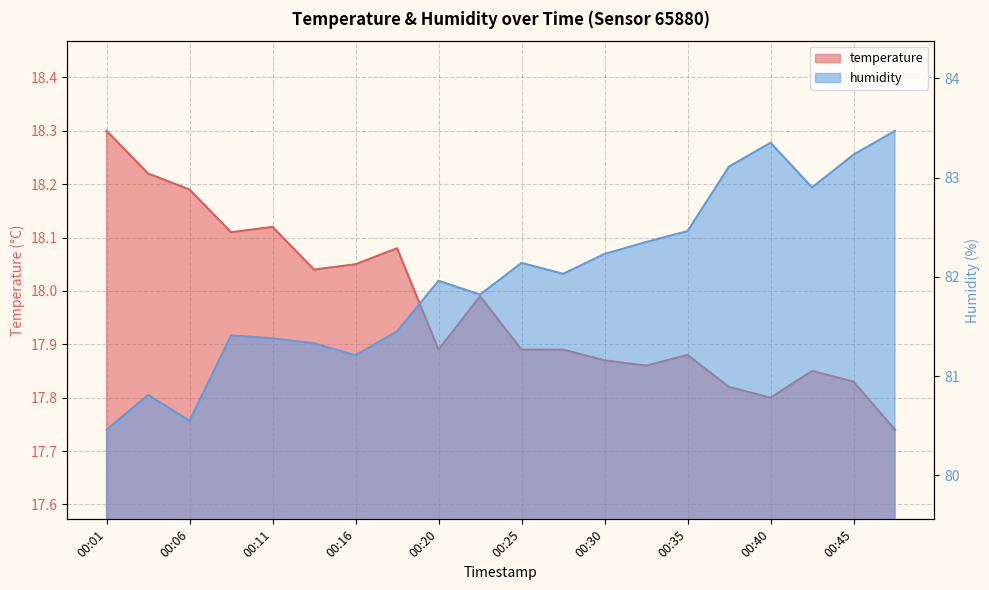

The value of humidity at 00:45 is 83.2. True or false?

True